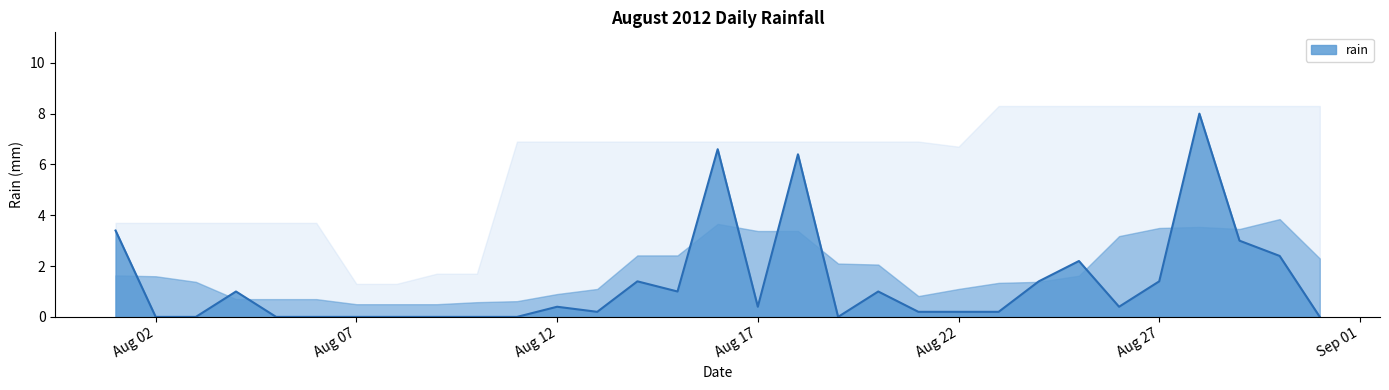

Is it true that the value at 2012-08-09 is 0.0?

True